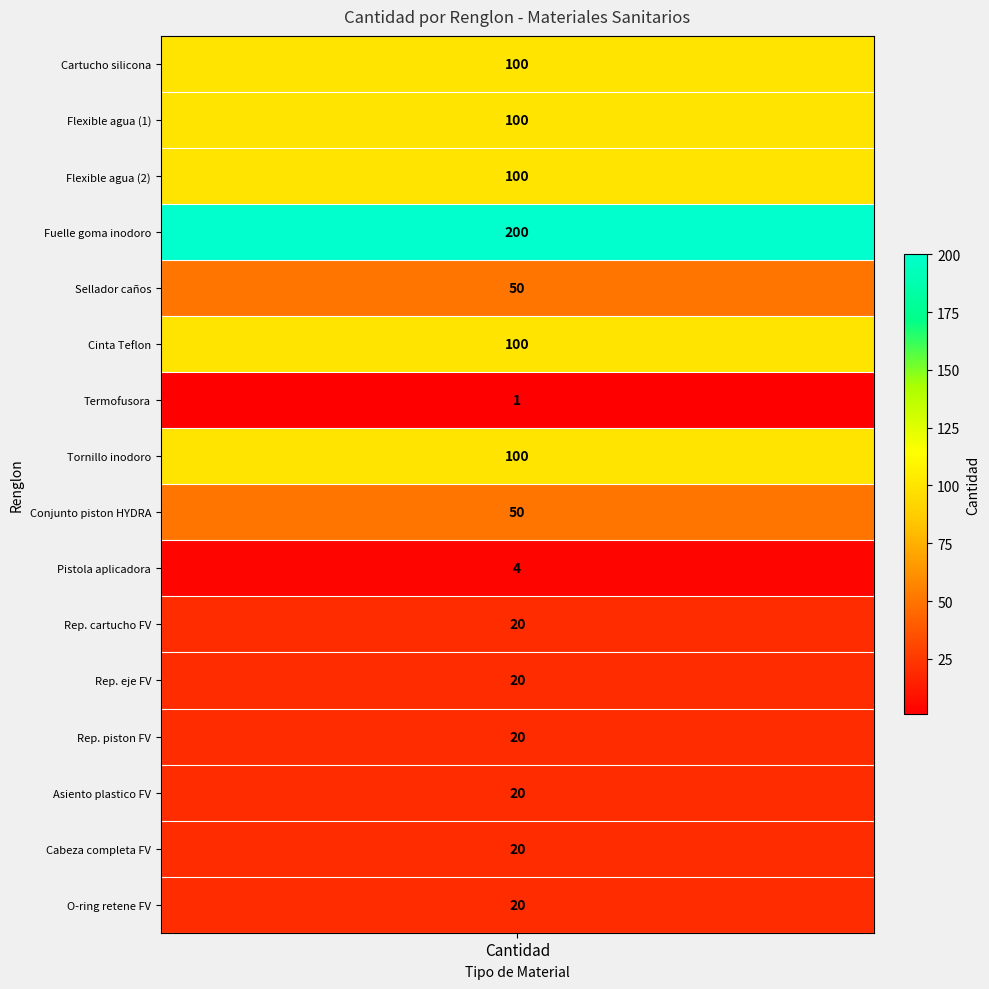

Reading left to right, extract all data points from this chart.

0=100	1=100	2=100	3=200	4=50	5=100	6=1	7=100	8=50	9=4	10=20	11=20	12=20	13=20	14=20	15=20